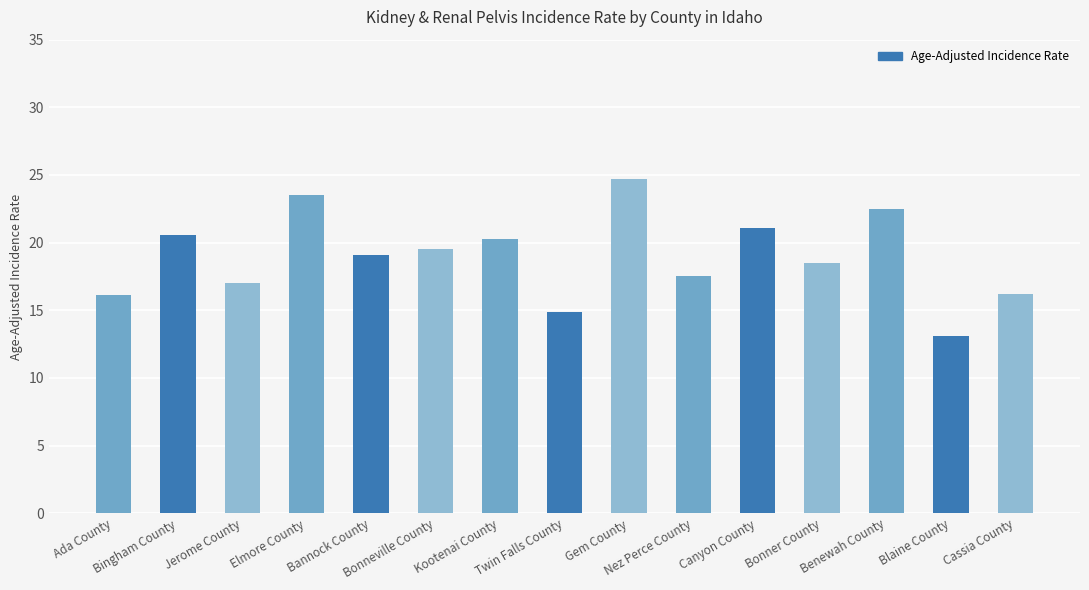

What is the maximum value shown in the chart?

24.7